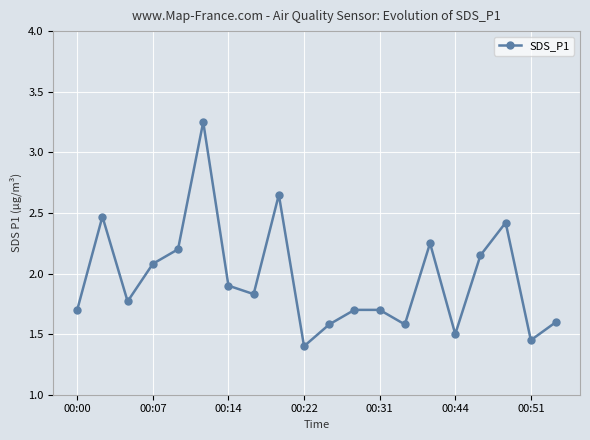

True or false: the data has more than 2 interior local peaks.

True